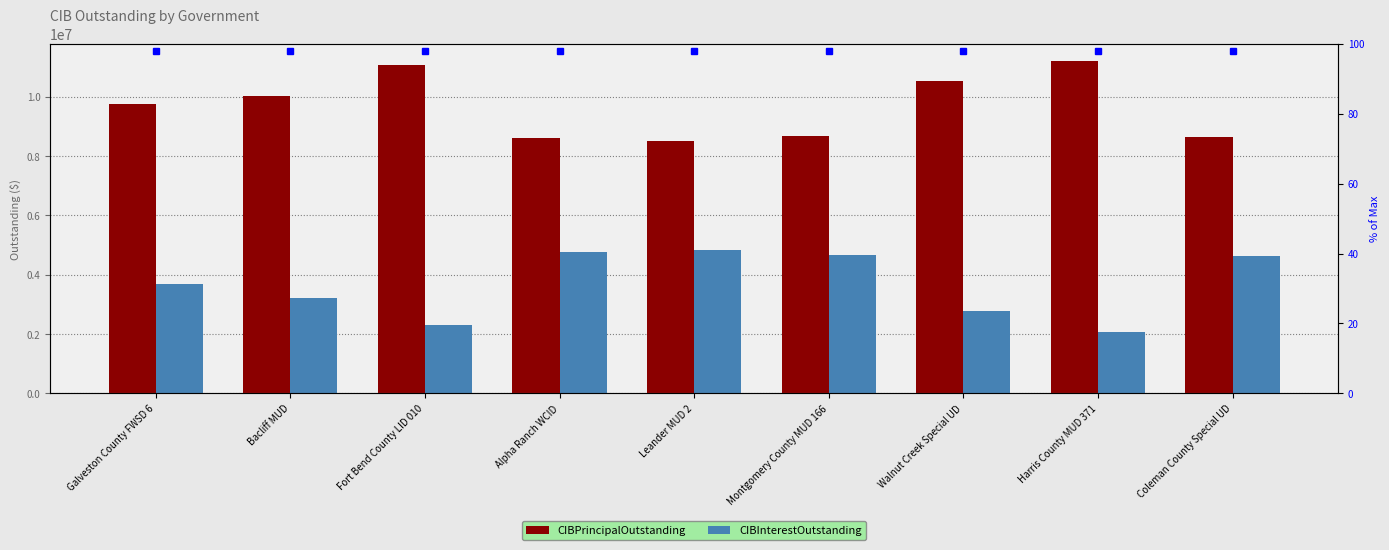

What is the difference between the maximum and minimum values in the CIBPrincipalOutstanding series?

2695000.0